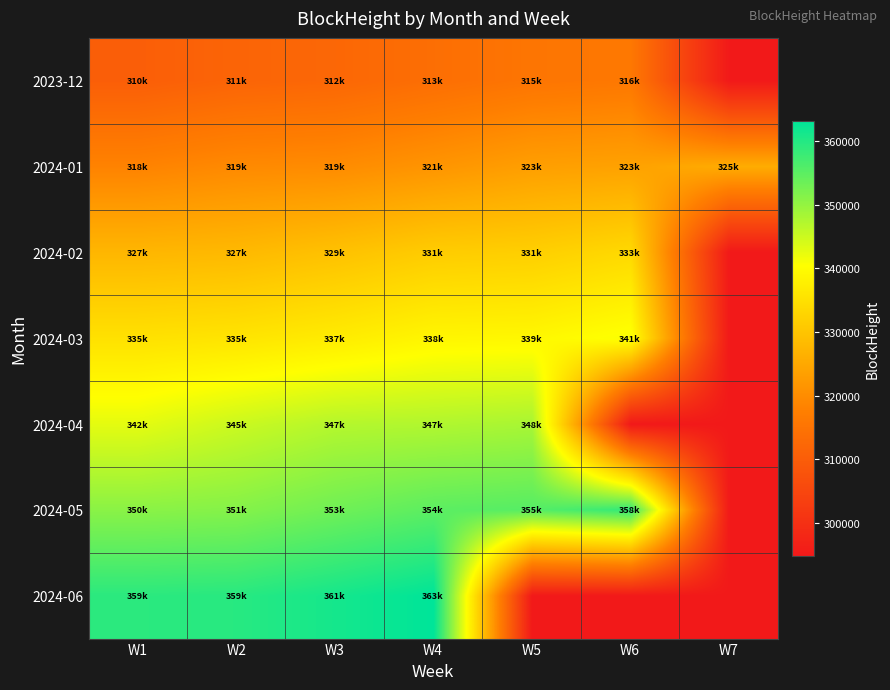

Between W5 and W6, which series saw the biggest shift?

2024-04